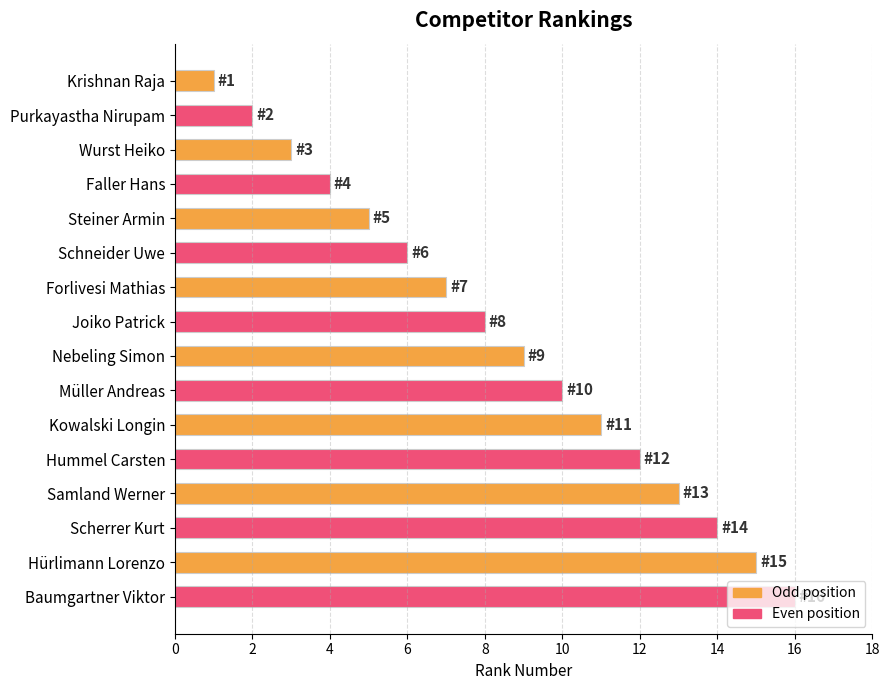

Rank the categories by value from highest to lowest.

Baumgartner Viktor, Hürlimann Lorenzo, Scherrer Kurt, Samland Werner, Hummel Carsten, Kowalski Longin, Müller Andreas, Nebeling Simon, Joiko Patrick, Forlivesi Mathias, Schneider Uwe, Steiner Armin, Faller Hans, Wurst Heiko, Purkayastha Nirupam, Krishnan Raja